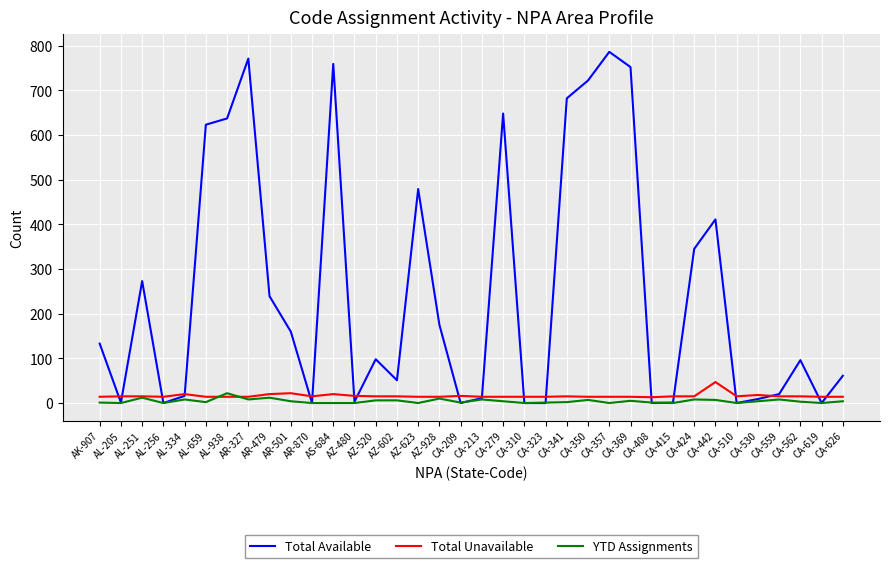

What is the highest value of the YTD Assignments series?

22